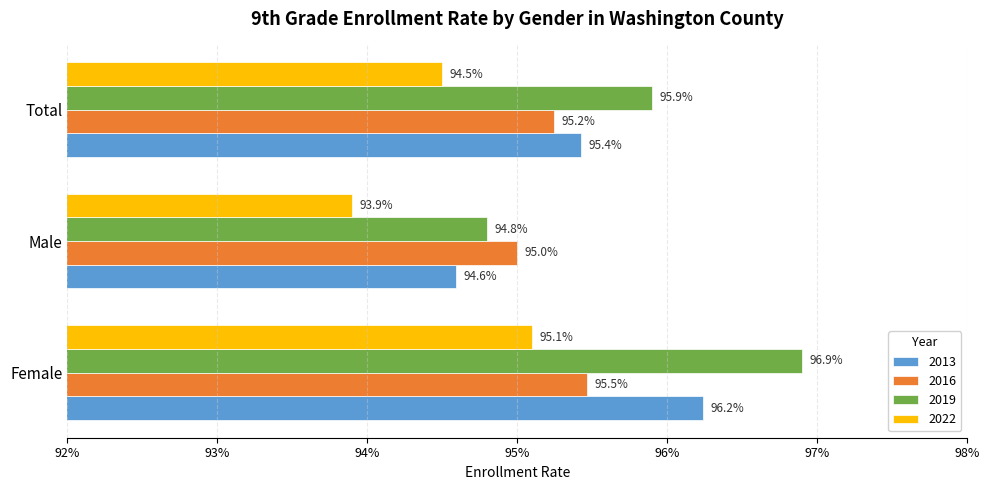

Rank the series by their maximum value, from highest to lowest.

2019, 2013, 2016, 2022